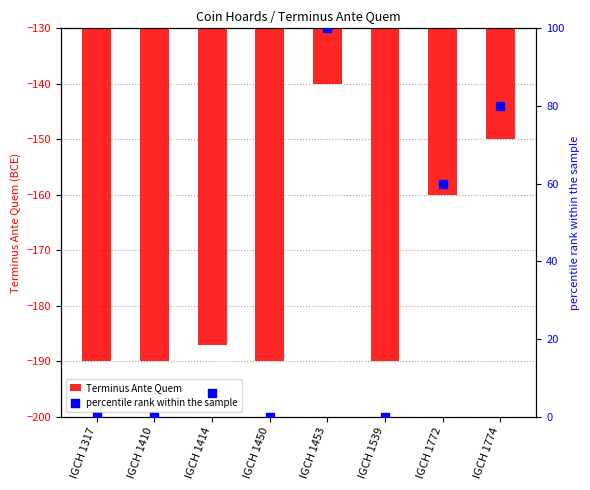

What is the total value across all series at IGCH 1317?

-190